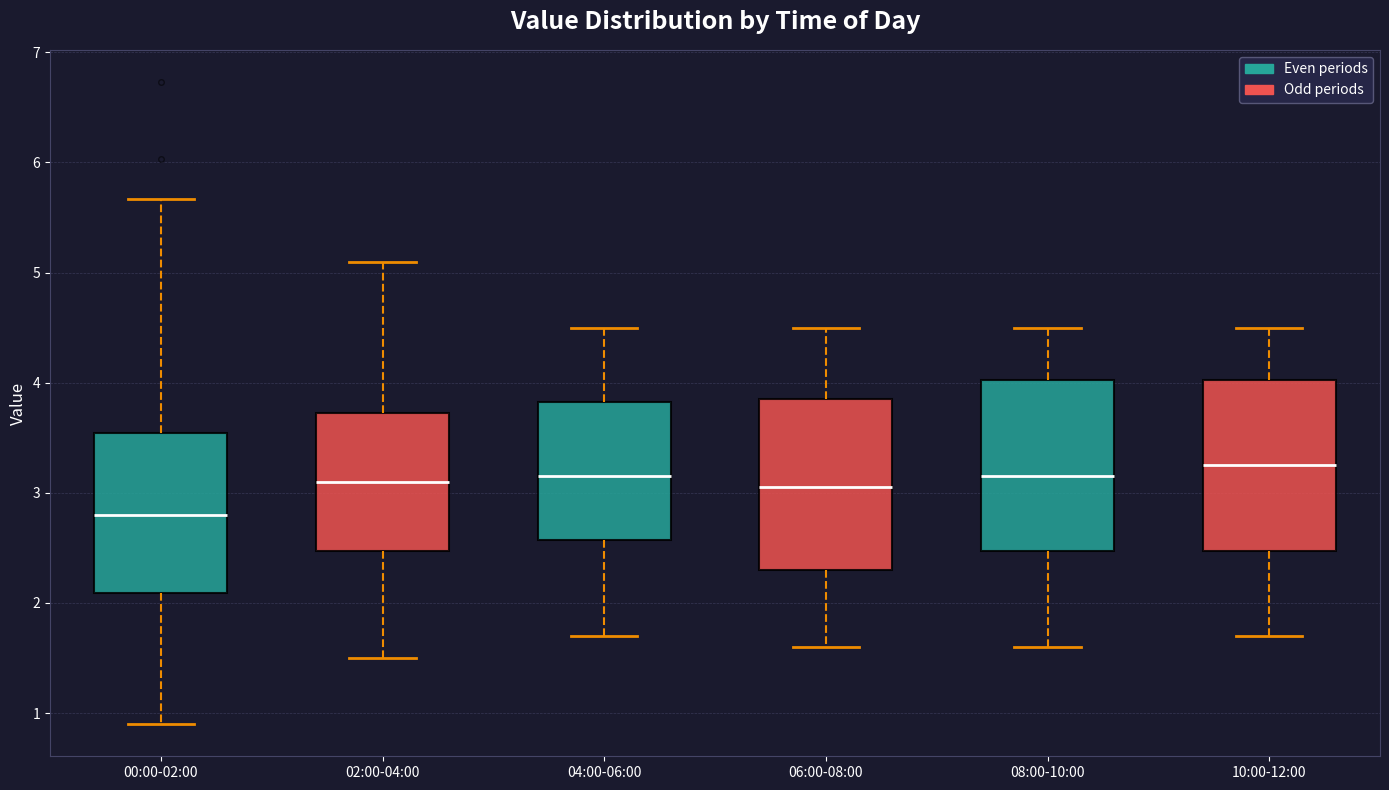

Reading left to right, read every box against the y-axis: the position of its median line, the range the box covers, and the ends of its whiskers. The values are not printed on the chart, so give them approximately, as read against the axis.

00:00-02:00: median 2.8, box 2.1 to 3.5, whiskers 0.9 to 5.7
02:00-04:00: median 3.1, box 2.5 to 3.7, whiskers 1.5 to 5.1
04:00-06:00: median 3.2, box 2.6 to 3.8, whiskers 1.7 to 4.5
06:00-08:00: median 3.1, box 2.3 to 3.9, whiskers 1.6 to 4.5
08:00-10:00: median 3.2, box 2.5 to 4.0, whiskers 1.6 to 4.5
10:00-12:00: median 3.3, box 2.5 to 4.0, whiskers 1.7 to 4.5